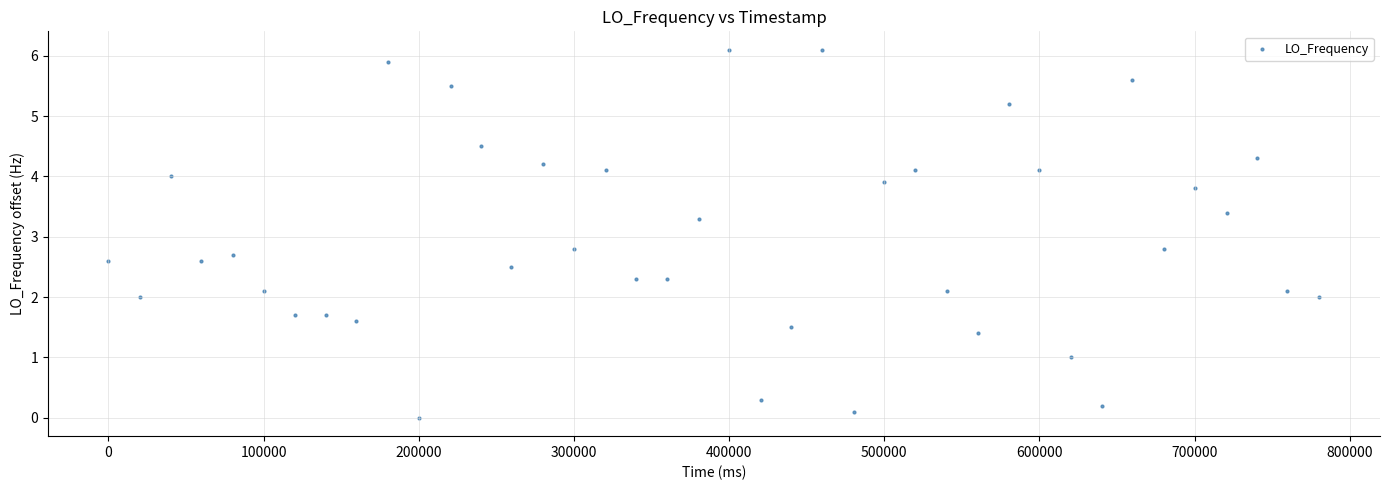

What is the range of X values (max minus min)?

780400.0